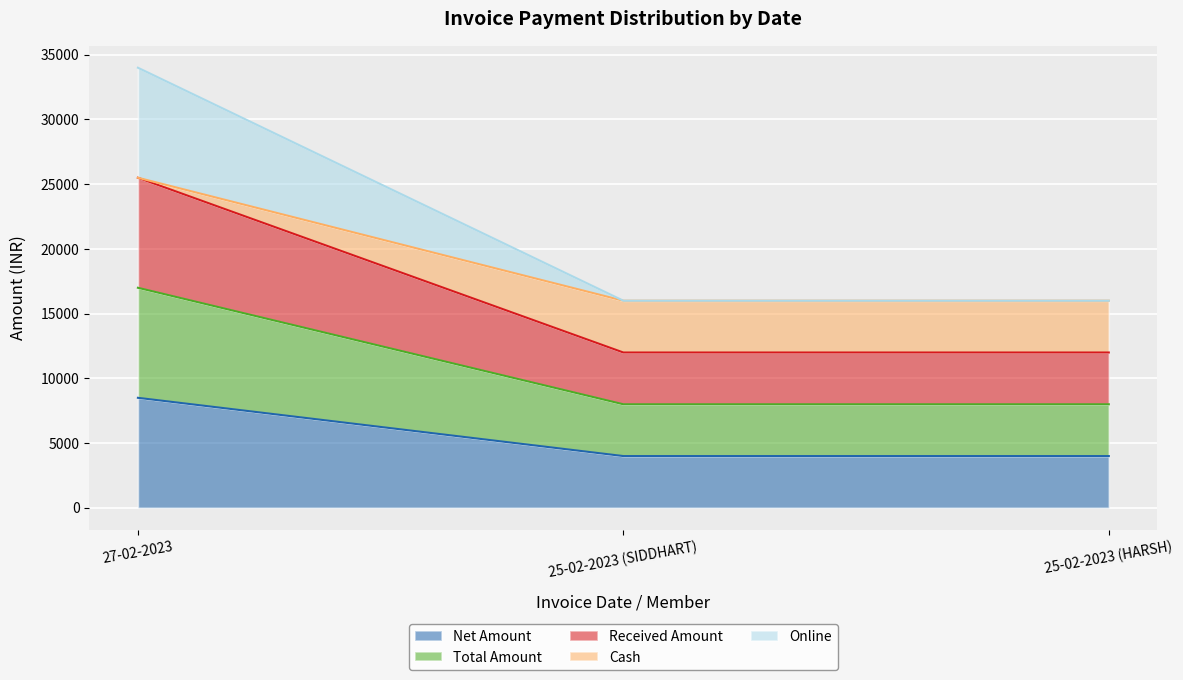

What is the label of the 2nd point from the left?

25-02-2023 (SIDDHART)